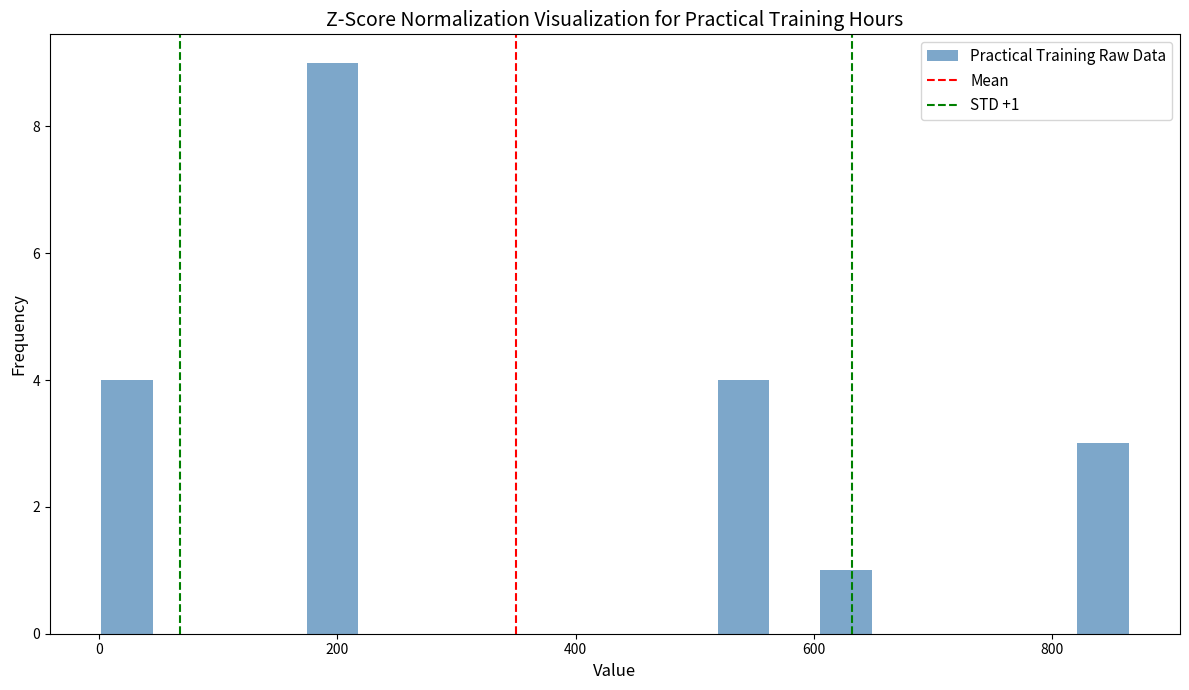

Around what value on the x-axis is the tallest bar? Give the approximate position of its centre, as read against the axis.

200